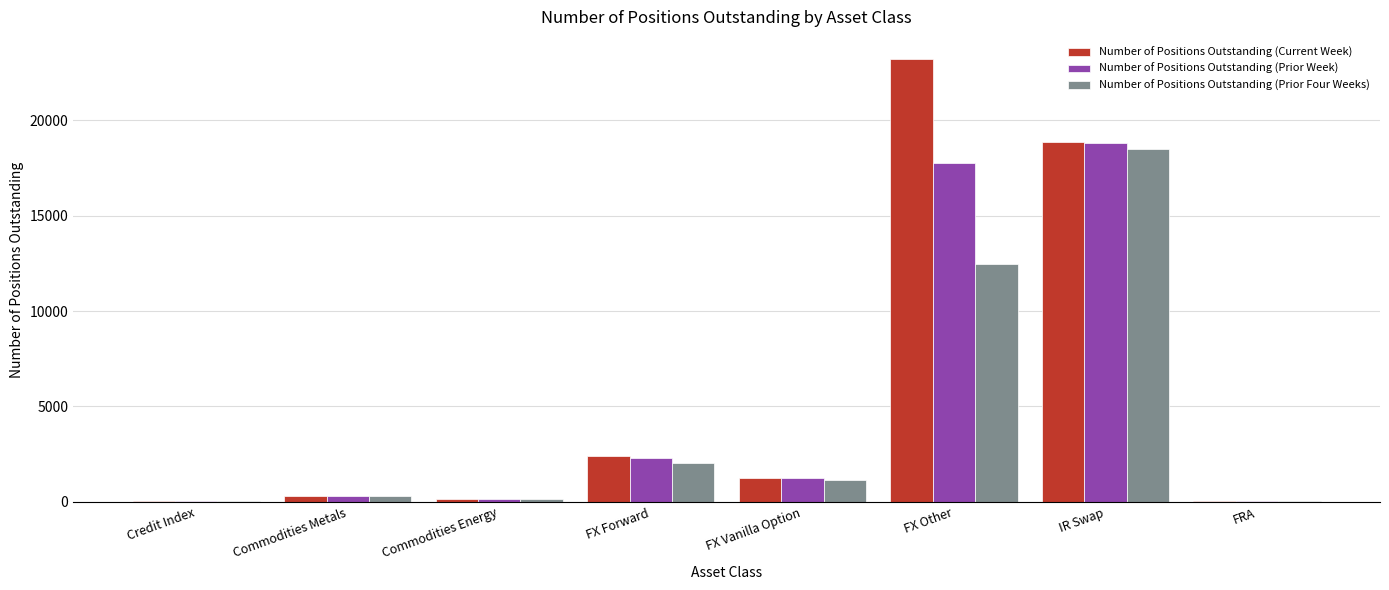

At which category is the sum across all series the highest?

IR Swap